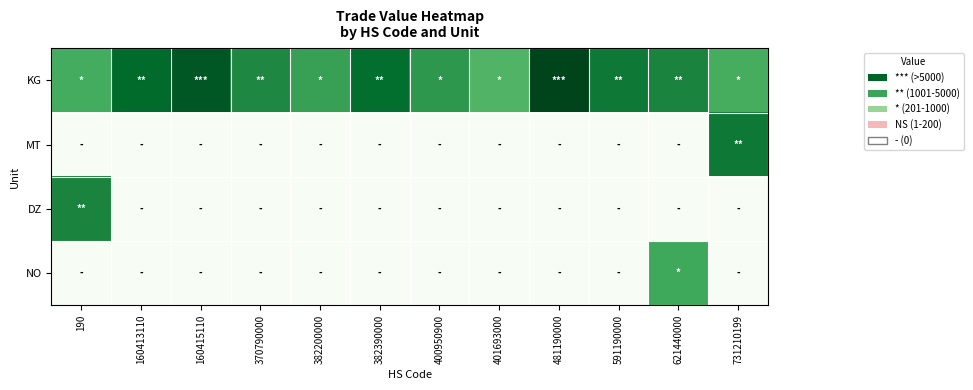

List the series in order of their peak value, highest first.

KG, MT, DZ, NO